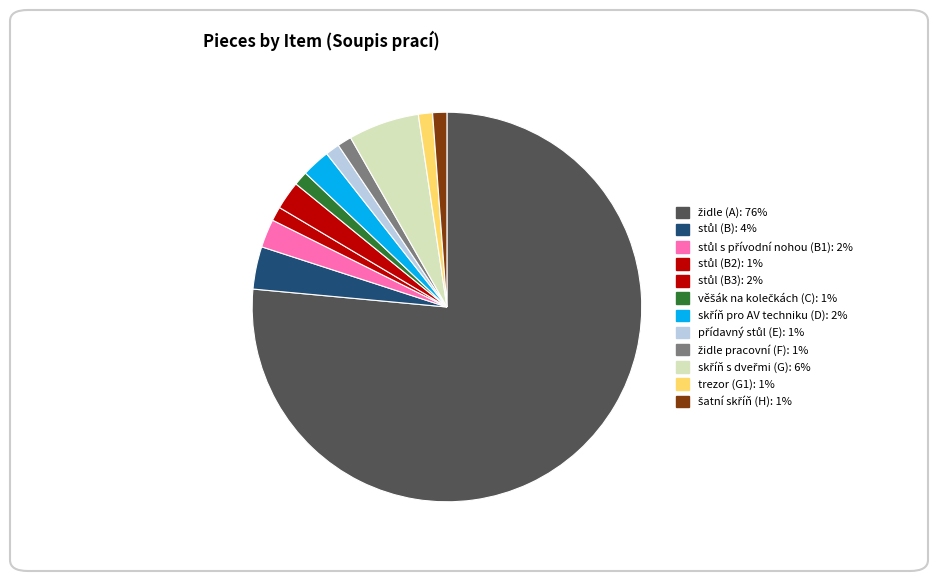

Is it true that židle pracovní (F) is 1% of the pie?

True